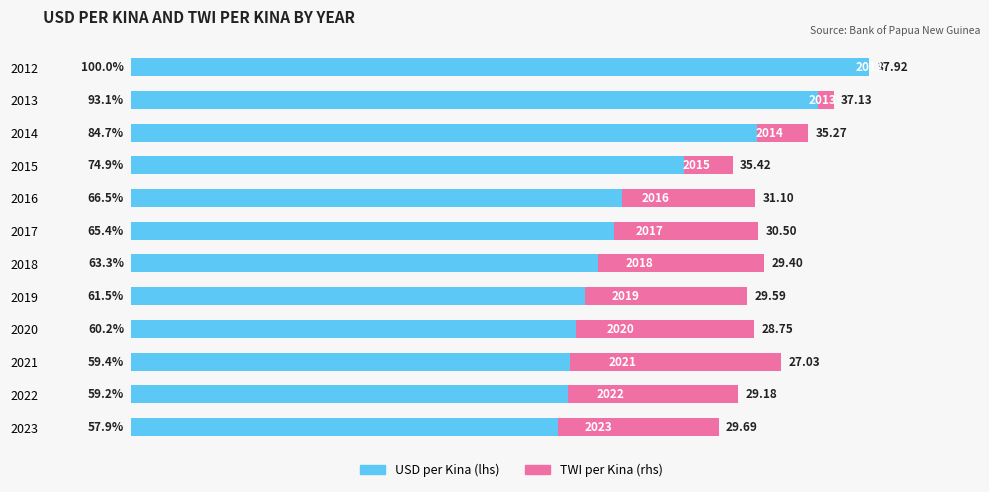

What are all the series names shown in the legend?

USD per Kina (lhs), TWI per Kina (rhs)